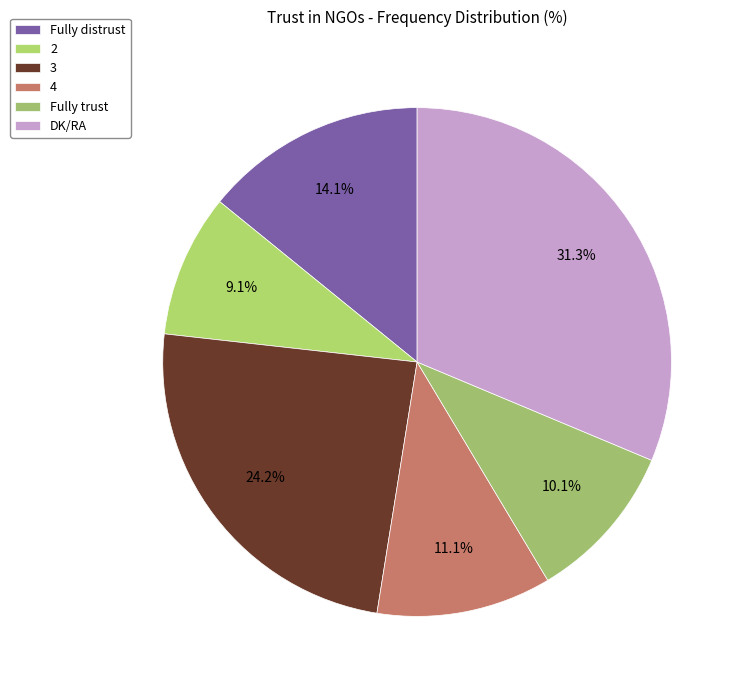

Do 4 and Fully trust together represent more than half of the pie?

No